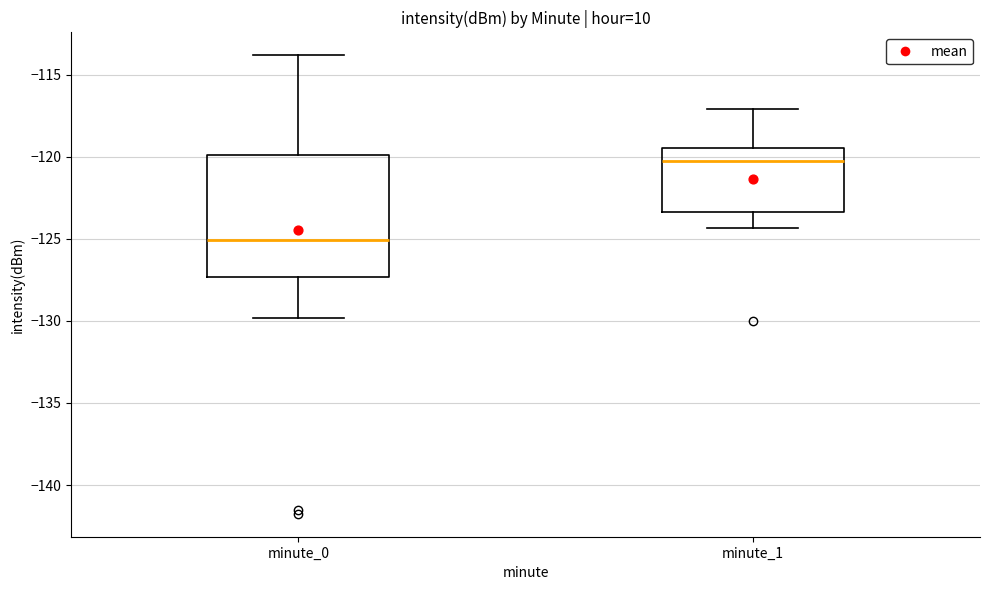

Which box is the tallest, from its lower edge to its upper edge?

minute_0